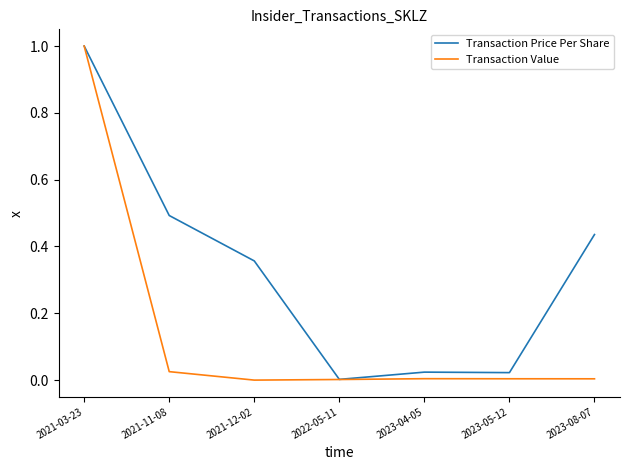

At which category is the sum across all series the highest?

2021-03-23